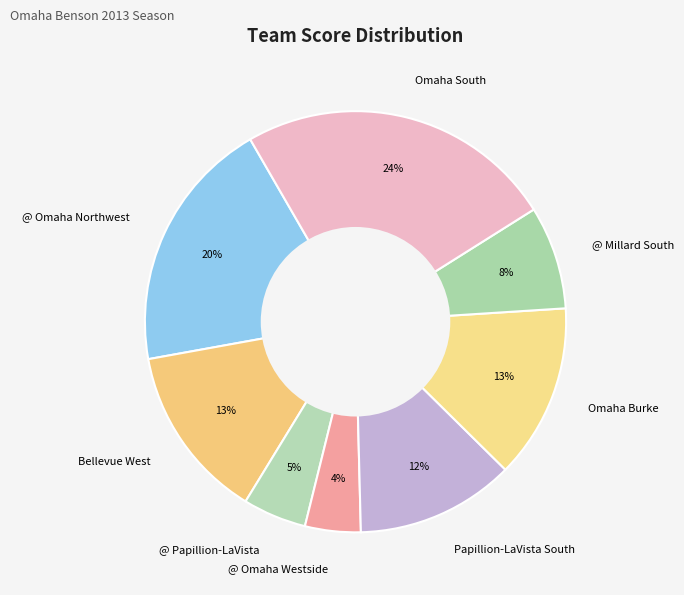

True or false: Omaha Burke accounts for 26% of the total.

False